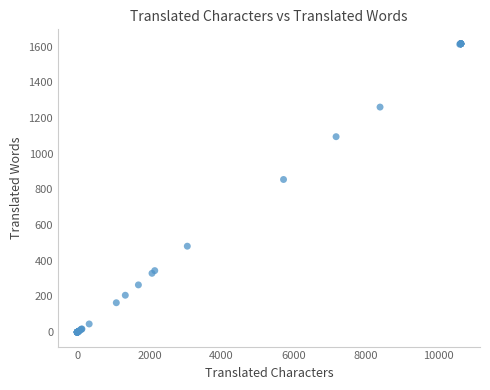

What Y value in the scatter plot is closest to 808?

856